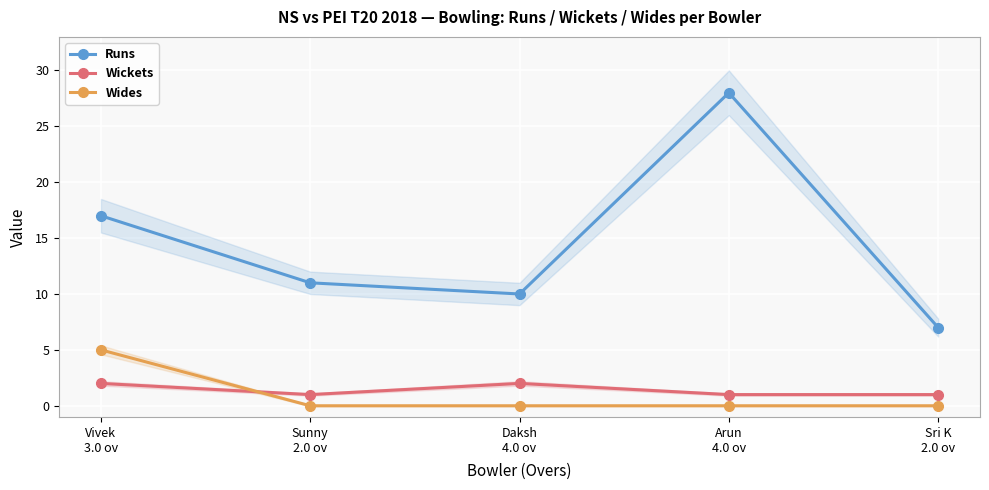

How many interior local peaks does the Wickets series have?

1